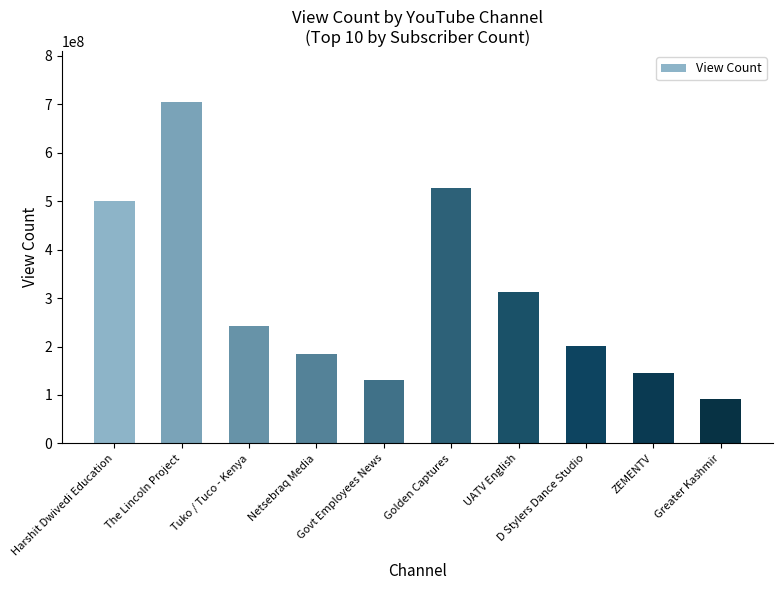

What is the difference between the values at The Lincoln Project and Harshit Dwivedi Education?

204598278